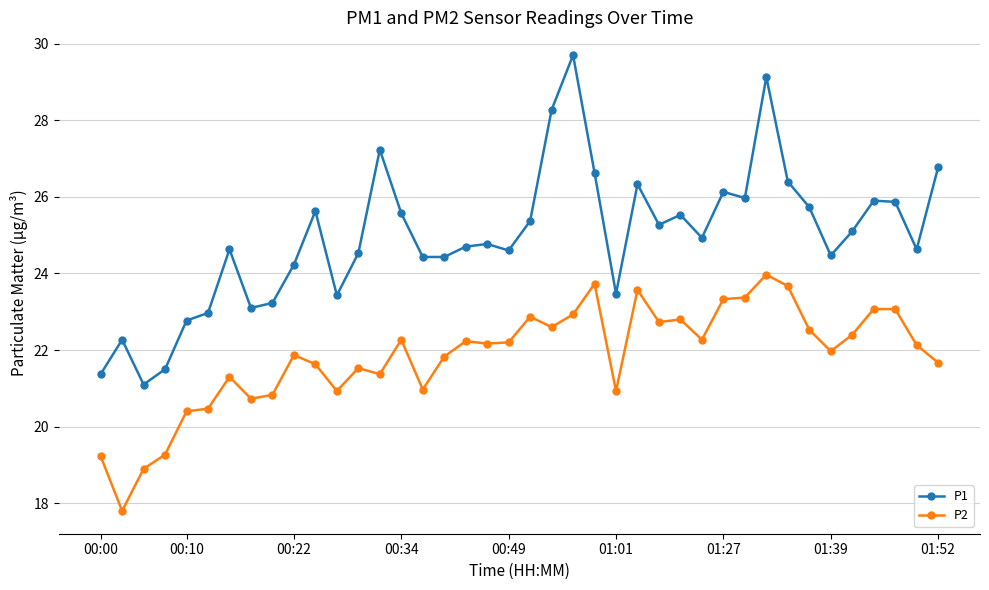

What is the maximum value for P1?

29.7